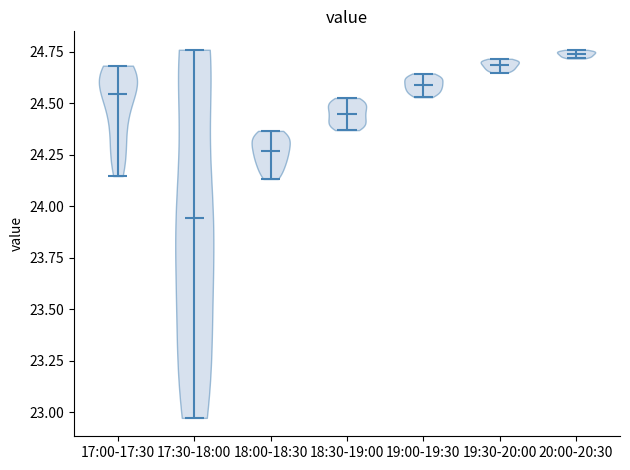

What is the highest point the violin for 20:00-20:30 reaches on the y-axis? The values are not printed on the chart, so give them approximately, as read against the axis.

24.75